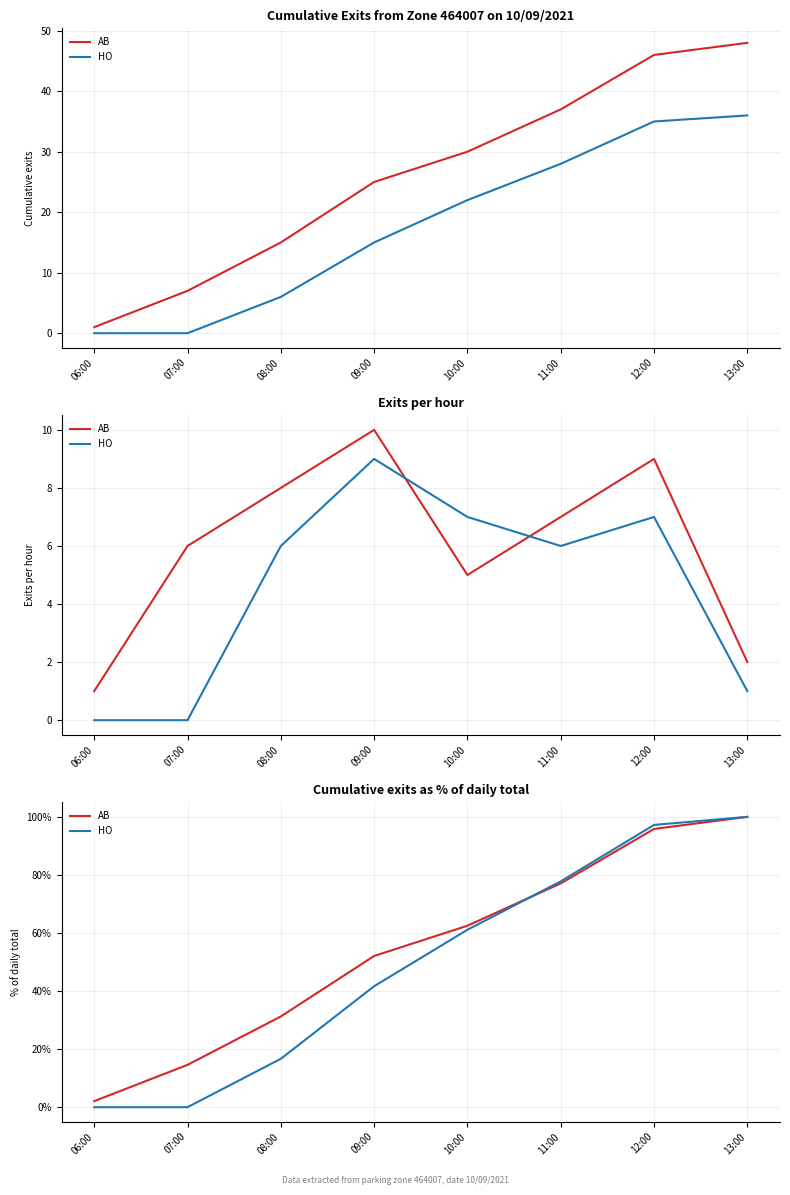

What is the average value of the HO series?

49.3